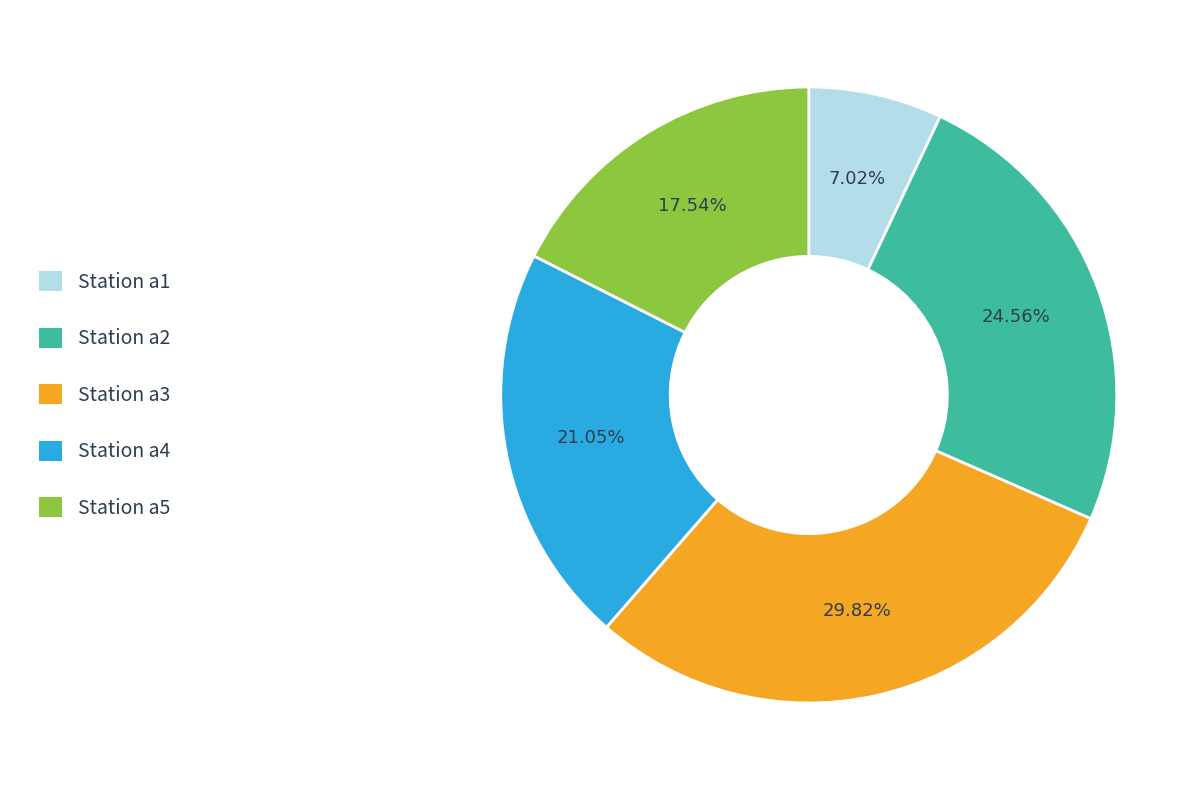

Does any single category account for the majority?

No